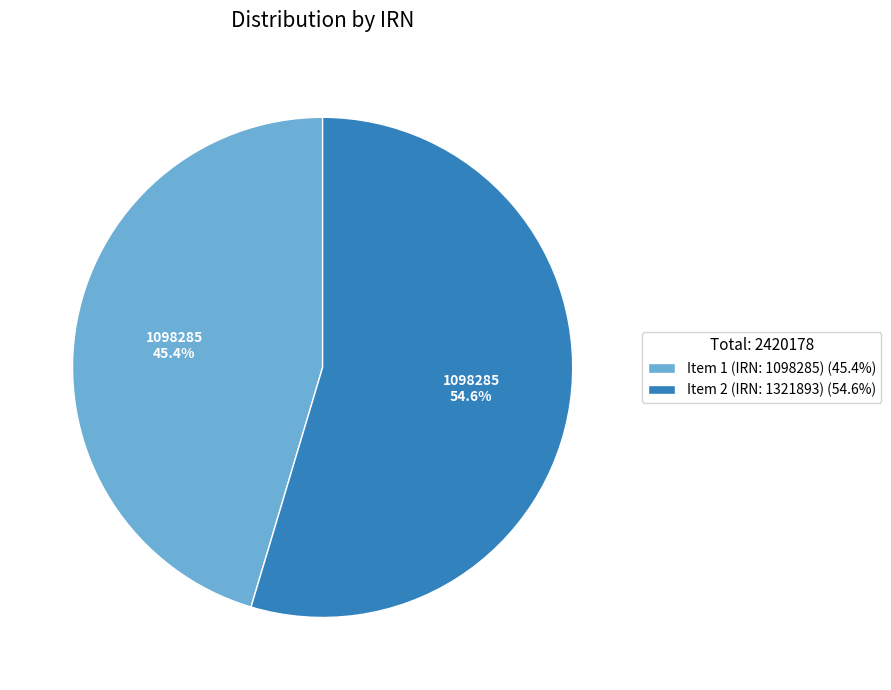

What is the smallest slice in the pie chart?

Item 1 (IRN: 1098285) (45.4%)